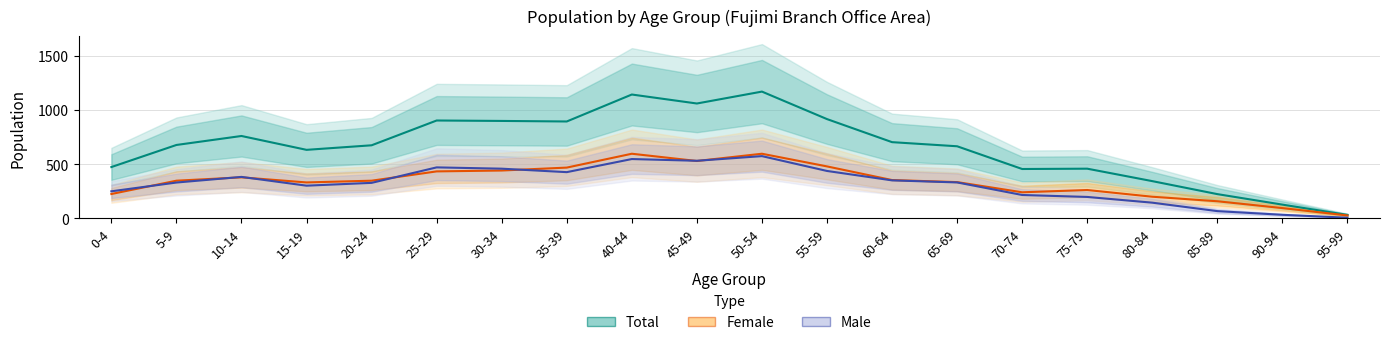

At which category does Female reach its first local valley?

15-19